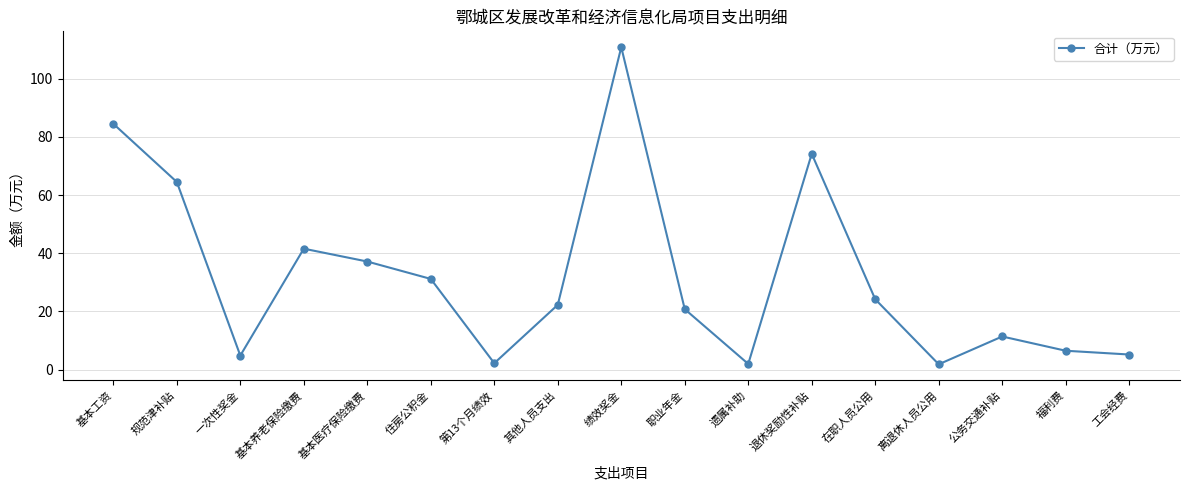

Where is the data nearest to the value 56?

规范津补贴